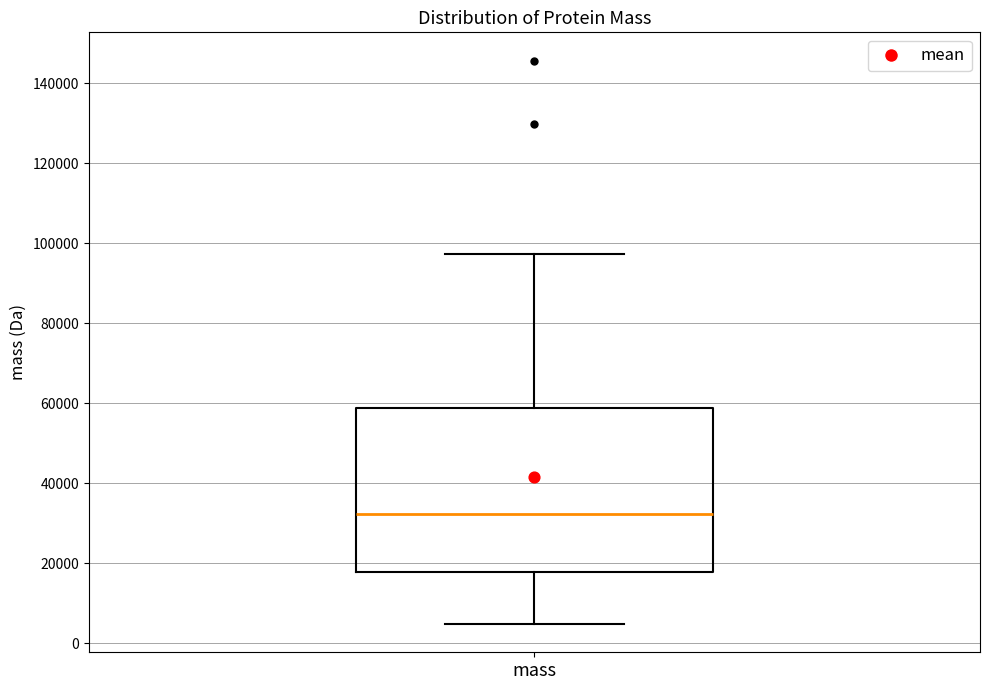

Where does the median line of the box for mass sit on the y-axis? The values are not printed on the chart, so give them approximately, as read against the axis.

32000